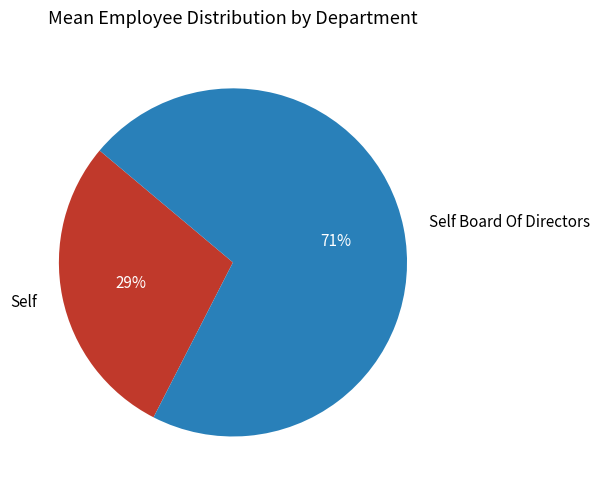

Count the number of slices in the pie.

2